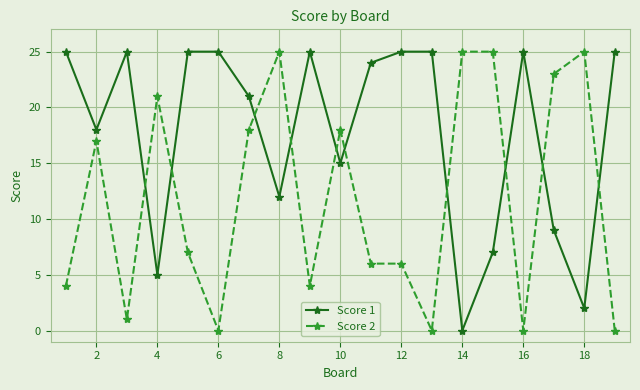

After their last crossing, which series has the higher values: Score 1 or Score 2?

Score 1